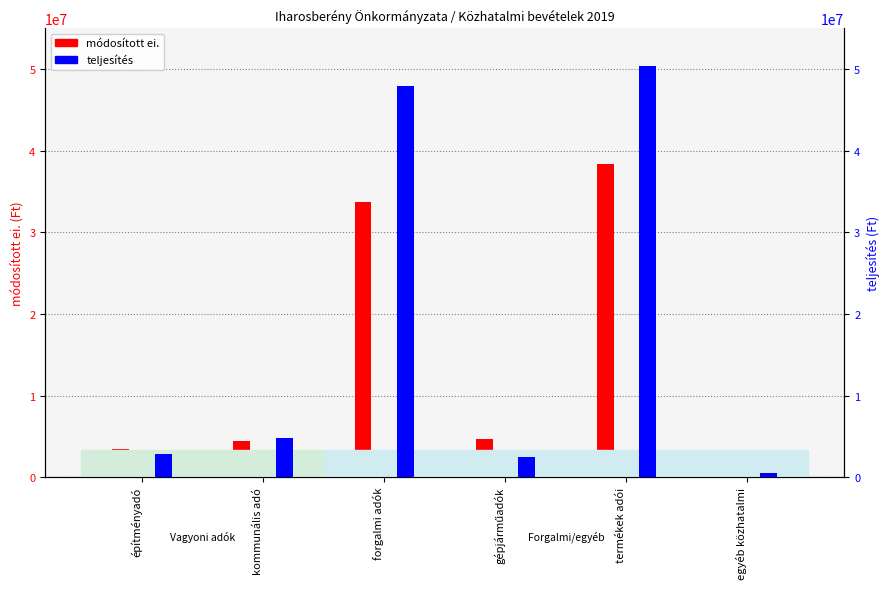

Is it true that módosított ei. equals 4400000 at kommunális adó?

True